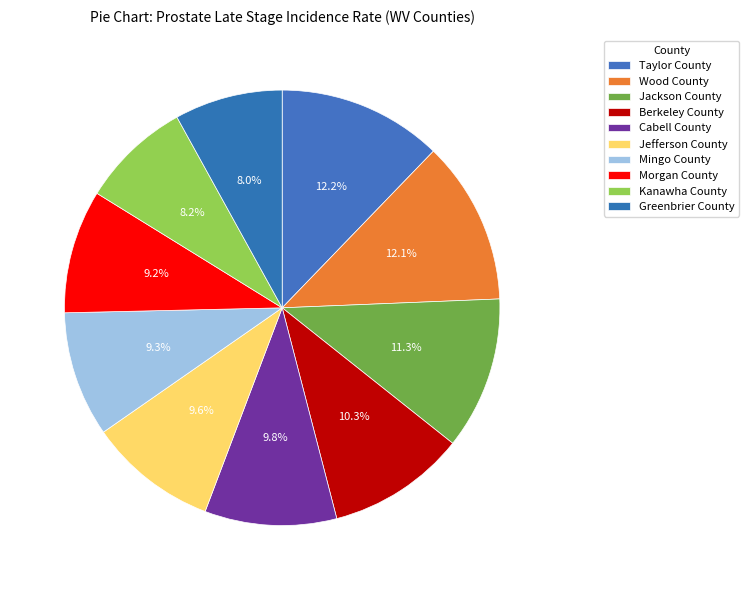

Approximately how many times larger is the value at Jefferson County compared to Cabell County?

1.0